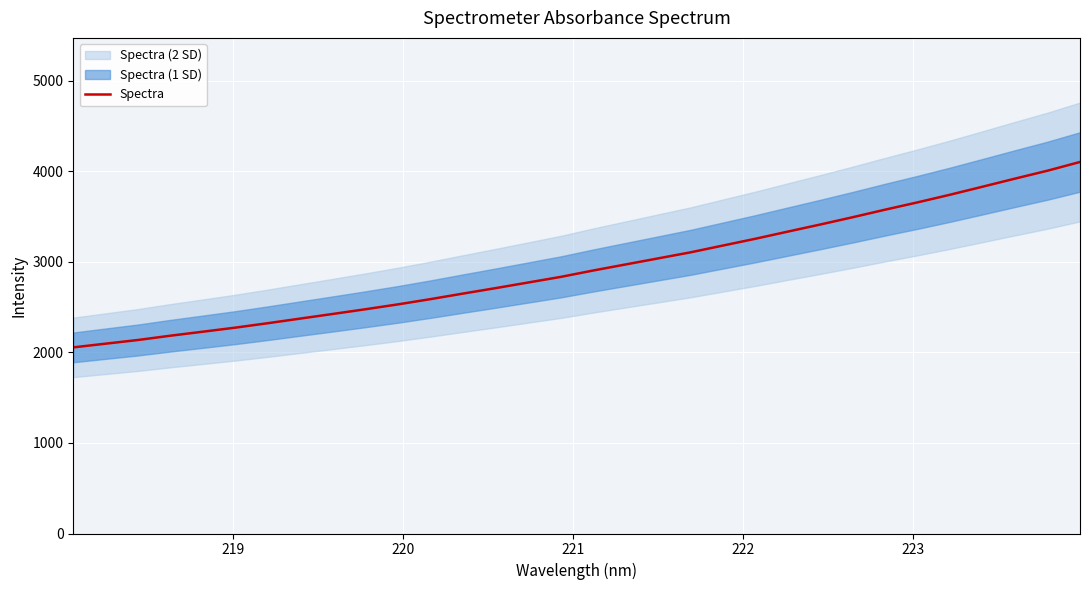

What is the lowest value of the Spectra series?

2054.8